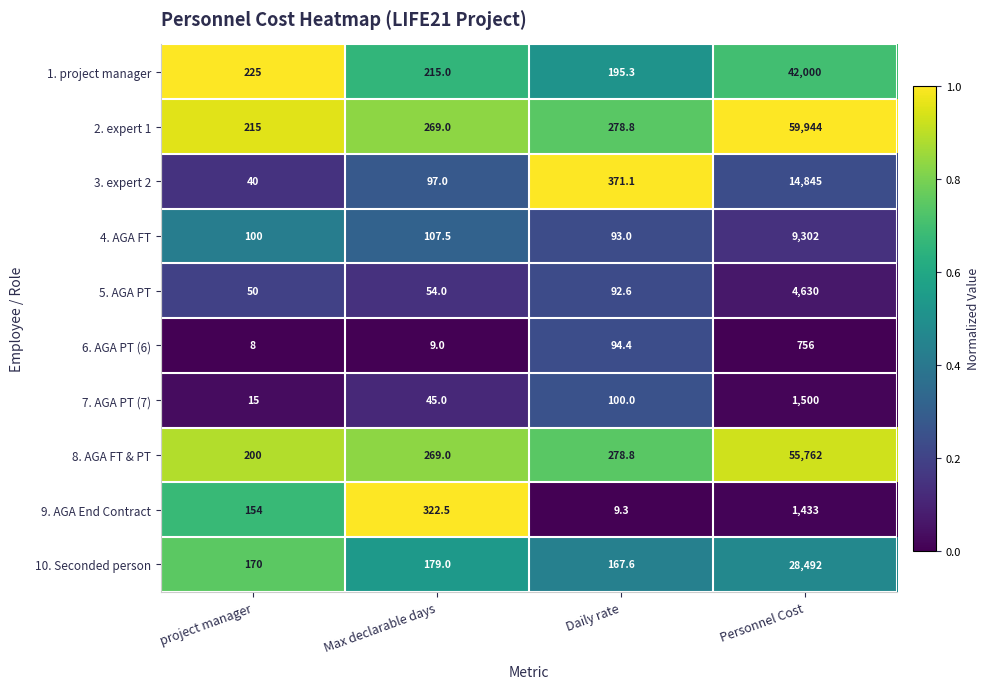

What is the sum of all 3. expert 2 values?

15353.1